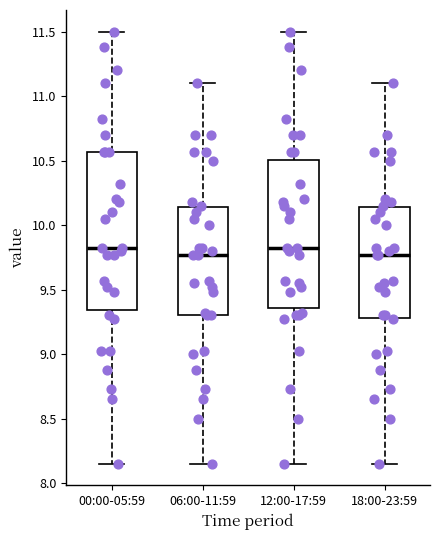

Reading left to right, read every box against the y-axis: the position of its median line, the range the box covers, and the ends of its whiskers. The values are not printed on the chart, so give them approximately, as read against the axis.

00:00-05:59: median 9.80, box 9.35 to 10.55, whiskers 8.15 to 11.50
06:00-11:59: median 9.75, box 9.30 to 10.15, whiskers 8.15 to 11.10
12:00-17:59: median 9.80, box 9.35 to 10.50, whiskers 8.15 to 11.50
18:00-23:59: median 9.75, box 9.30 to 10.15, whiskers 8.15 to 11.10